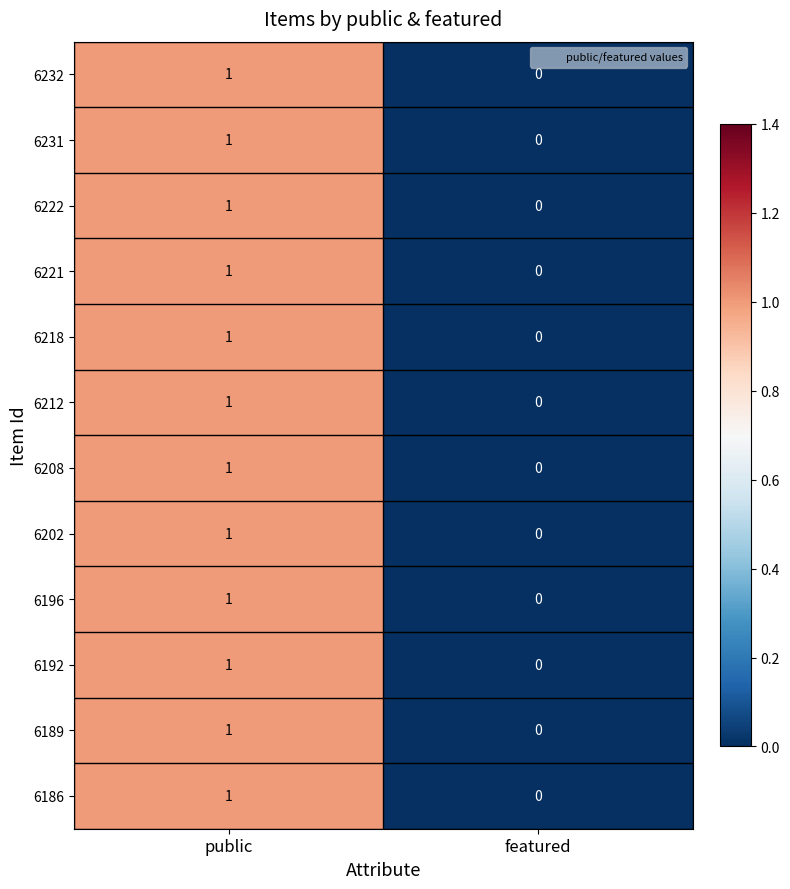

What is the total value across all series at public?

12